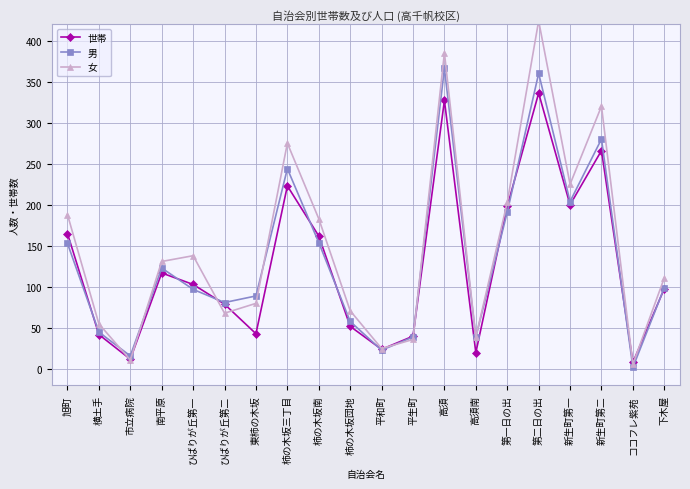

How many values in the 女 series are below 131?

10